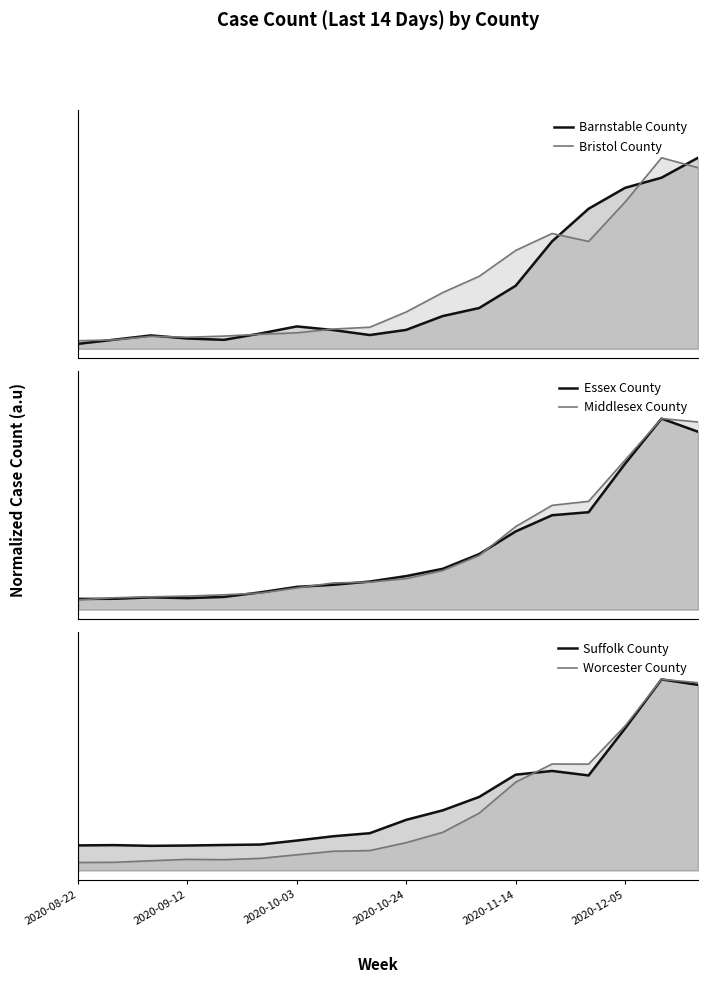

What is the difference between the Suffolk County values at 8 and 13?

0.3